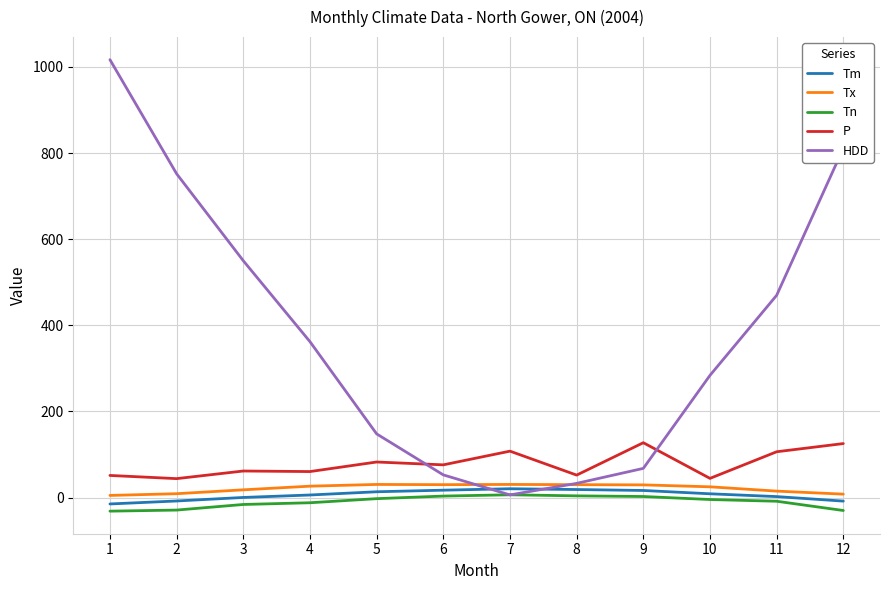

How many lines are shown in the chart?

5